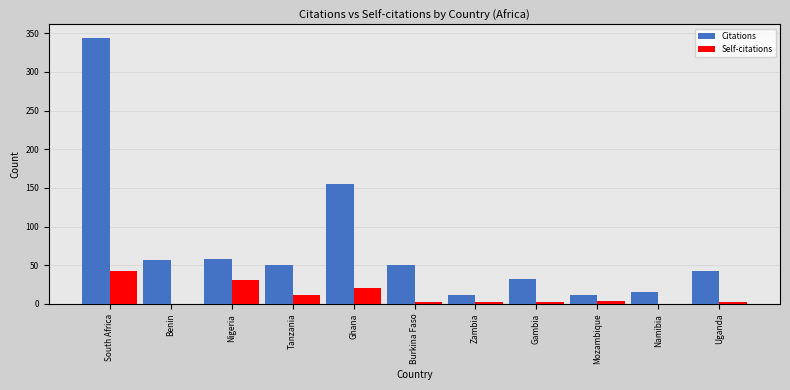

Between Benin and Nigeria, which series saw the biggest shift?

Self-citations